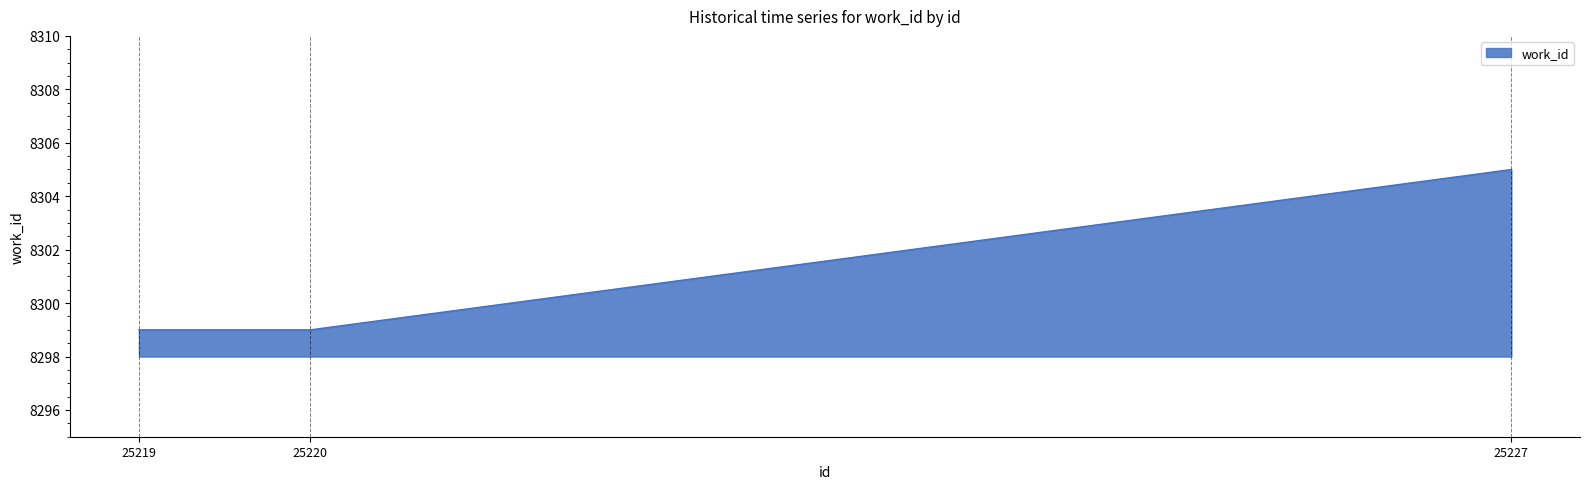

Approximately how many times larger is the value at 25220 compared to 25219?

1.0